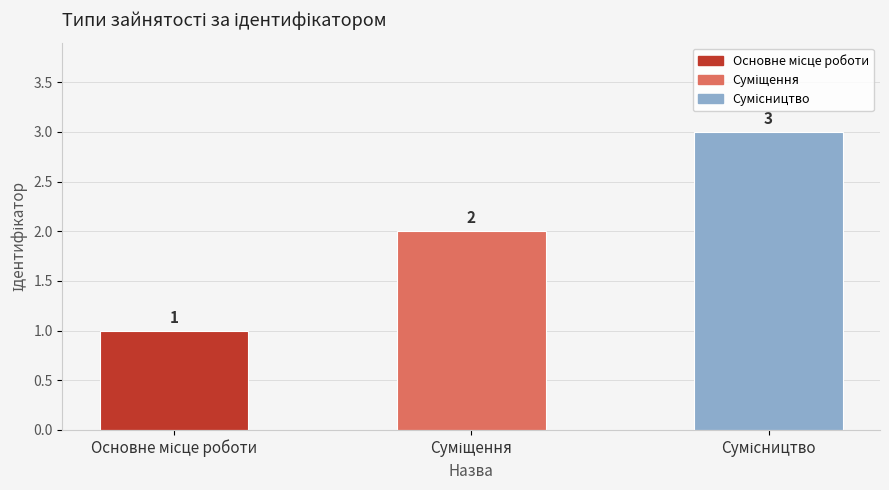

What is the sum of all values?

6